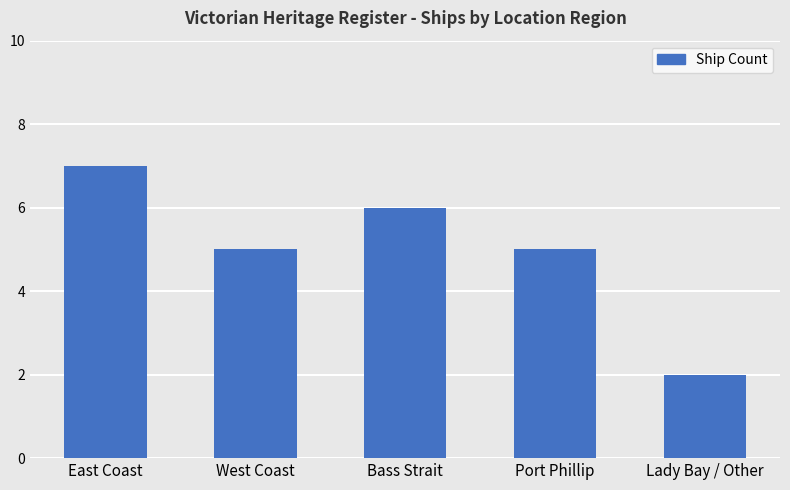

What is the greatest value displayed?

7